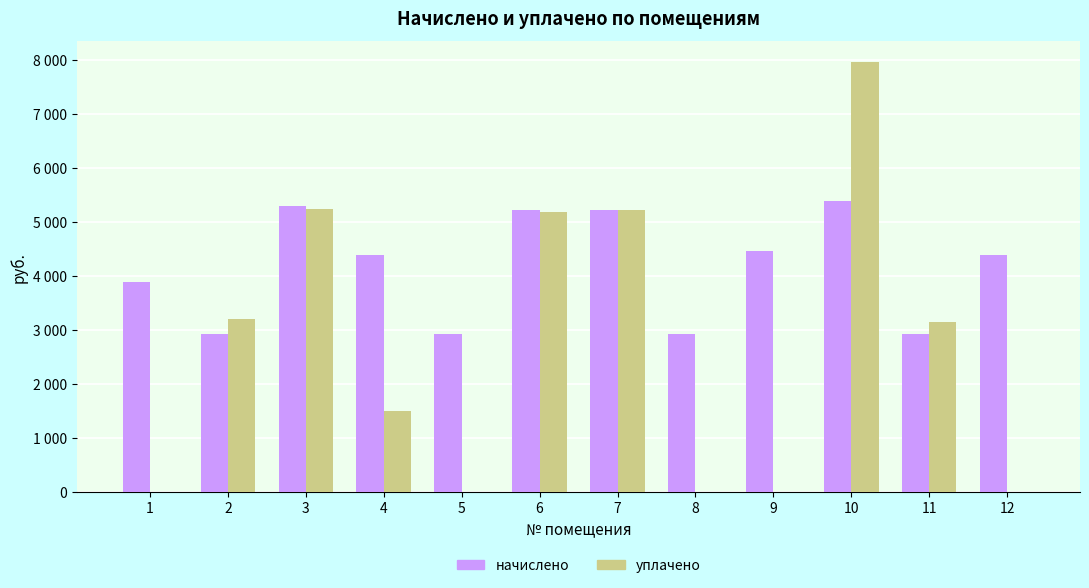

What is the sum of all уплачено values?

31421.9